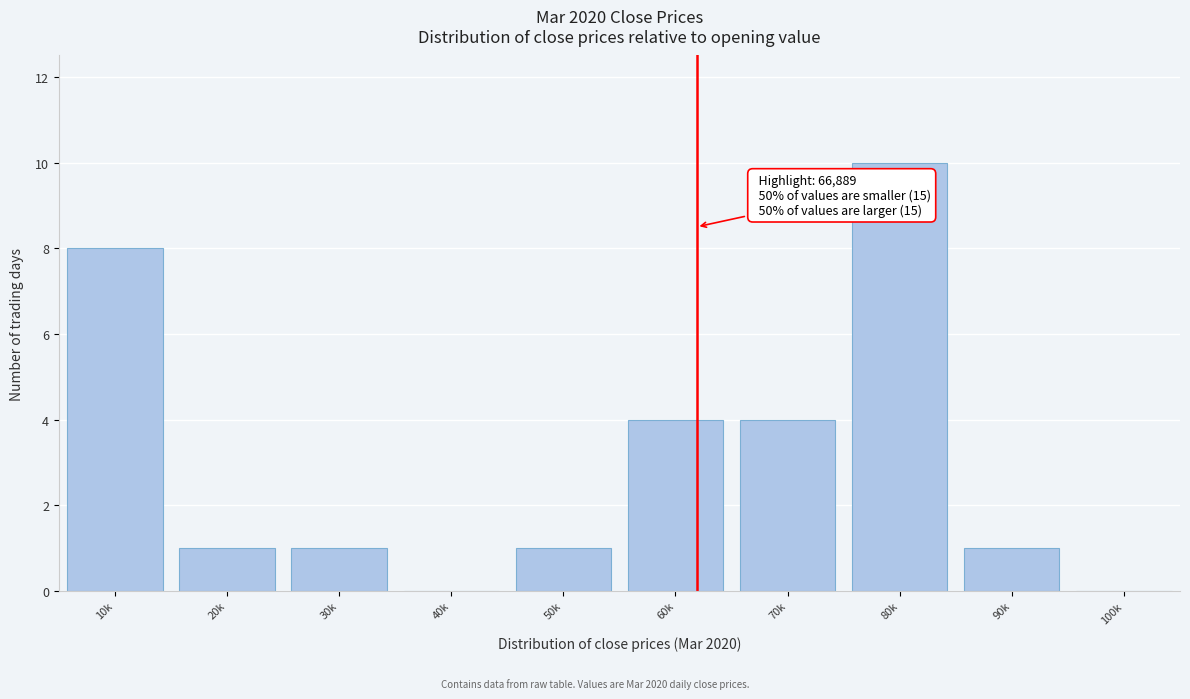

Reading left to right, transcribe all the data shown in this chart.

10k=8	20k=1	30k=1	40k=0	50k=1	60k=4	70k=4	80k=10	90k=1	100k=0